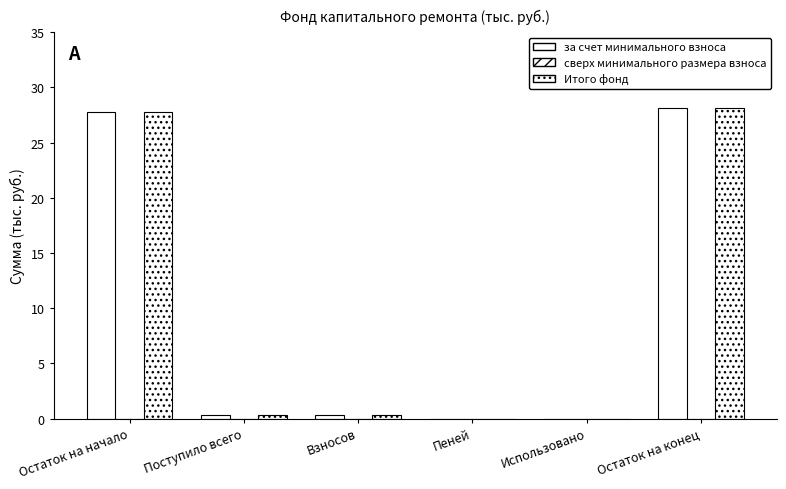

What is the maximum value for Итого фонд?

28.1